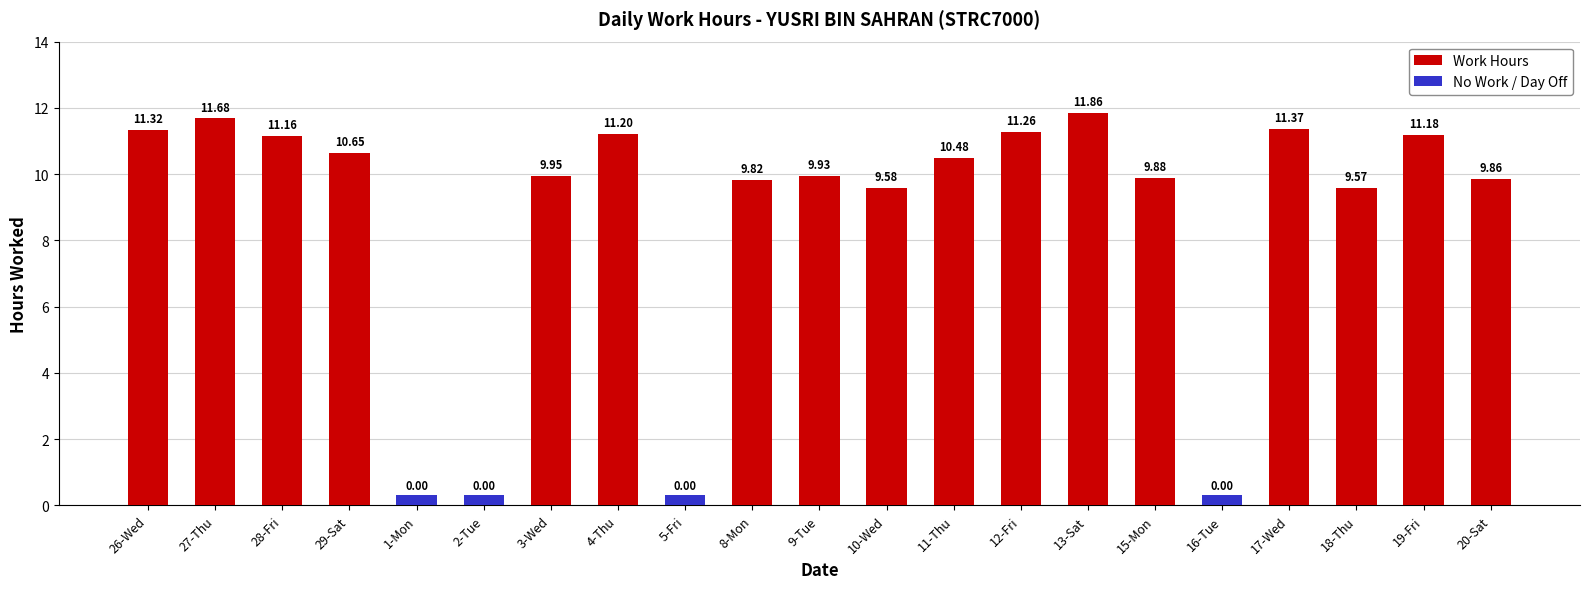

What is the difference between the values at 29-Sat and 8-Mon?

0.8